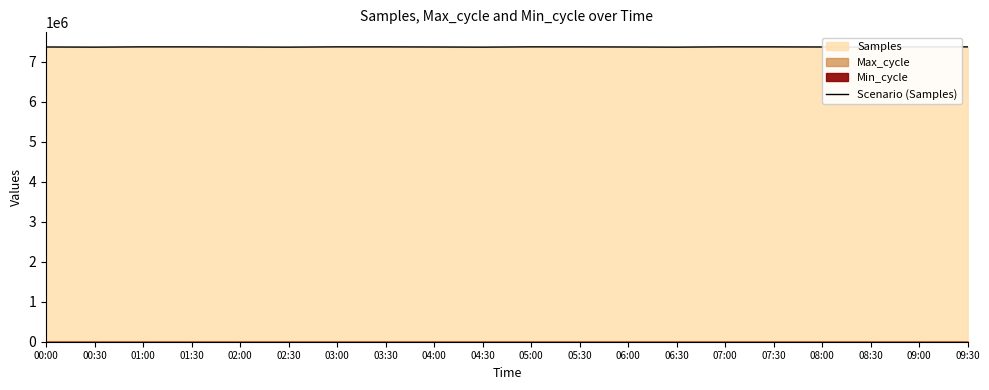

What is the smallest value displayed?

7364732